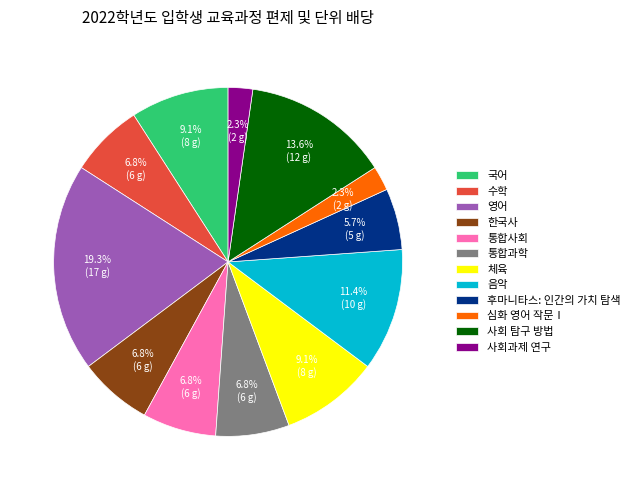

Approximately how many times larger is the value at 음악 compared to 통합사회?

1.7